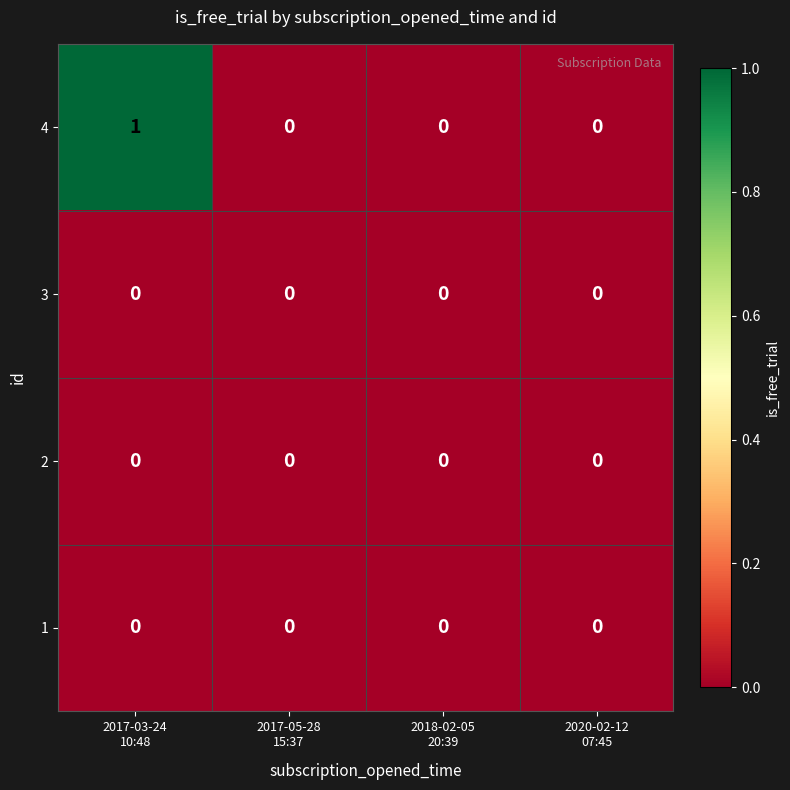

Reading left to right, what are all the values shown in this chart?

4: 1	0	0	0
3: 0	0	0	0
2: 0	0	0	0
1: 0	0	0	0